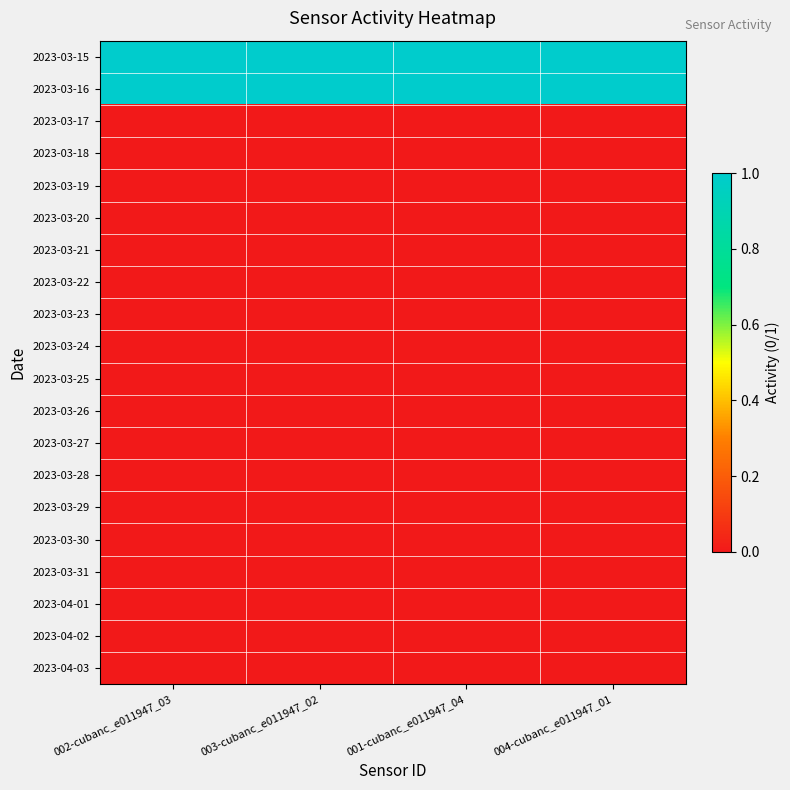

Which series has the largest total across all categories?

2023-03-15